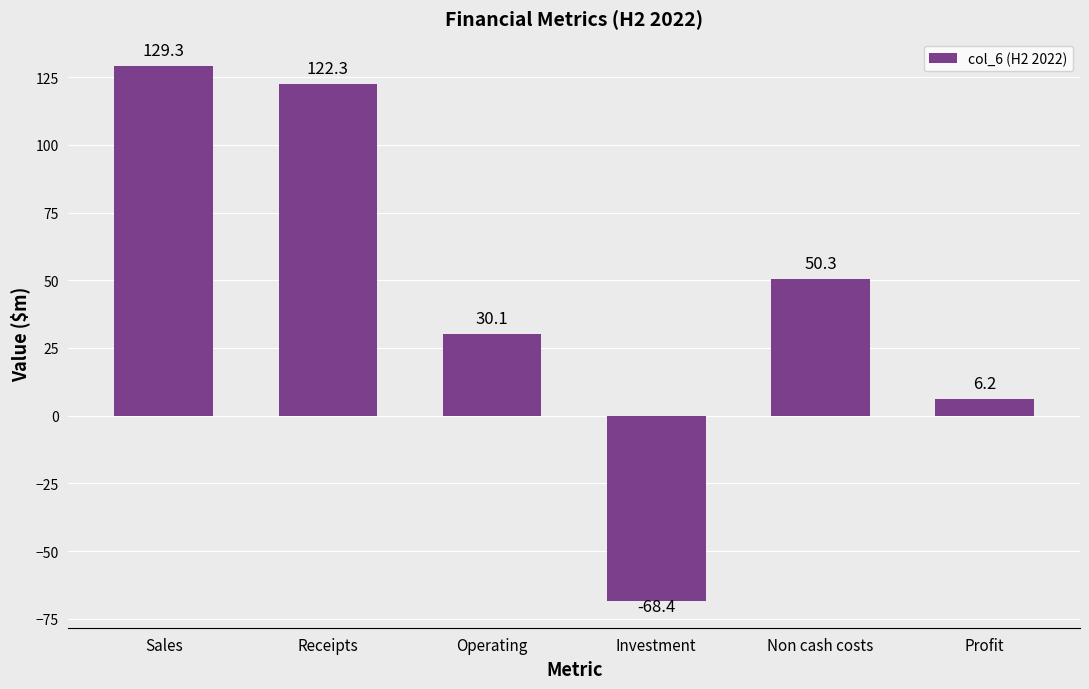

What is the average value?

45.0